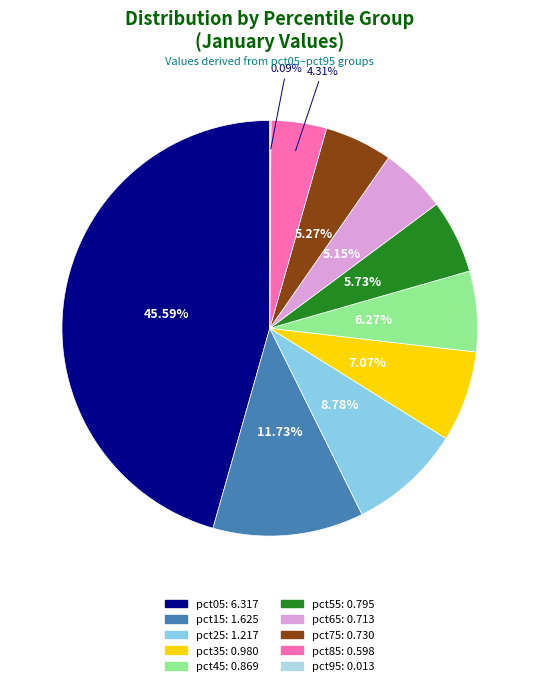

Rank the categories by value from highest to lowest.

pct05, pct15, pct25, pct35, pct45, pct55, pct75, pct65, pct85, pct95